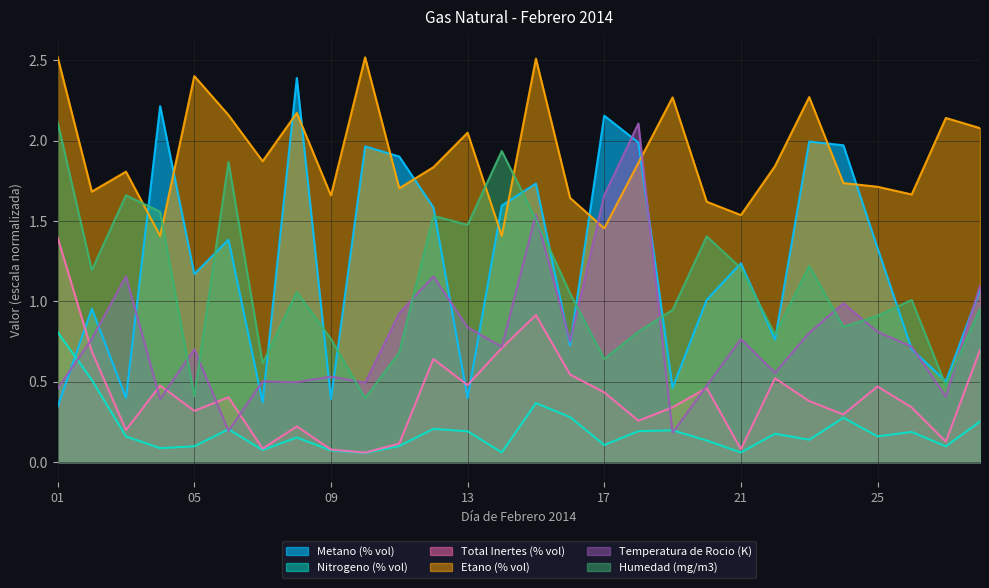

Count the number of data series in this chart.

6